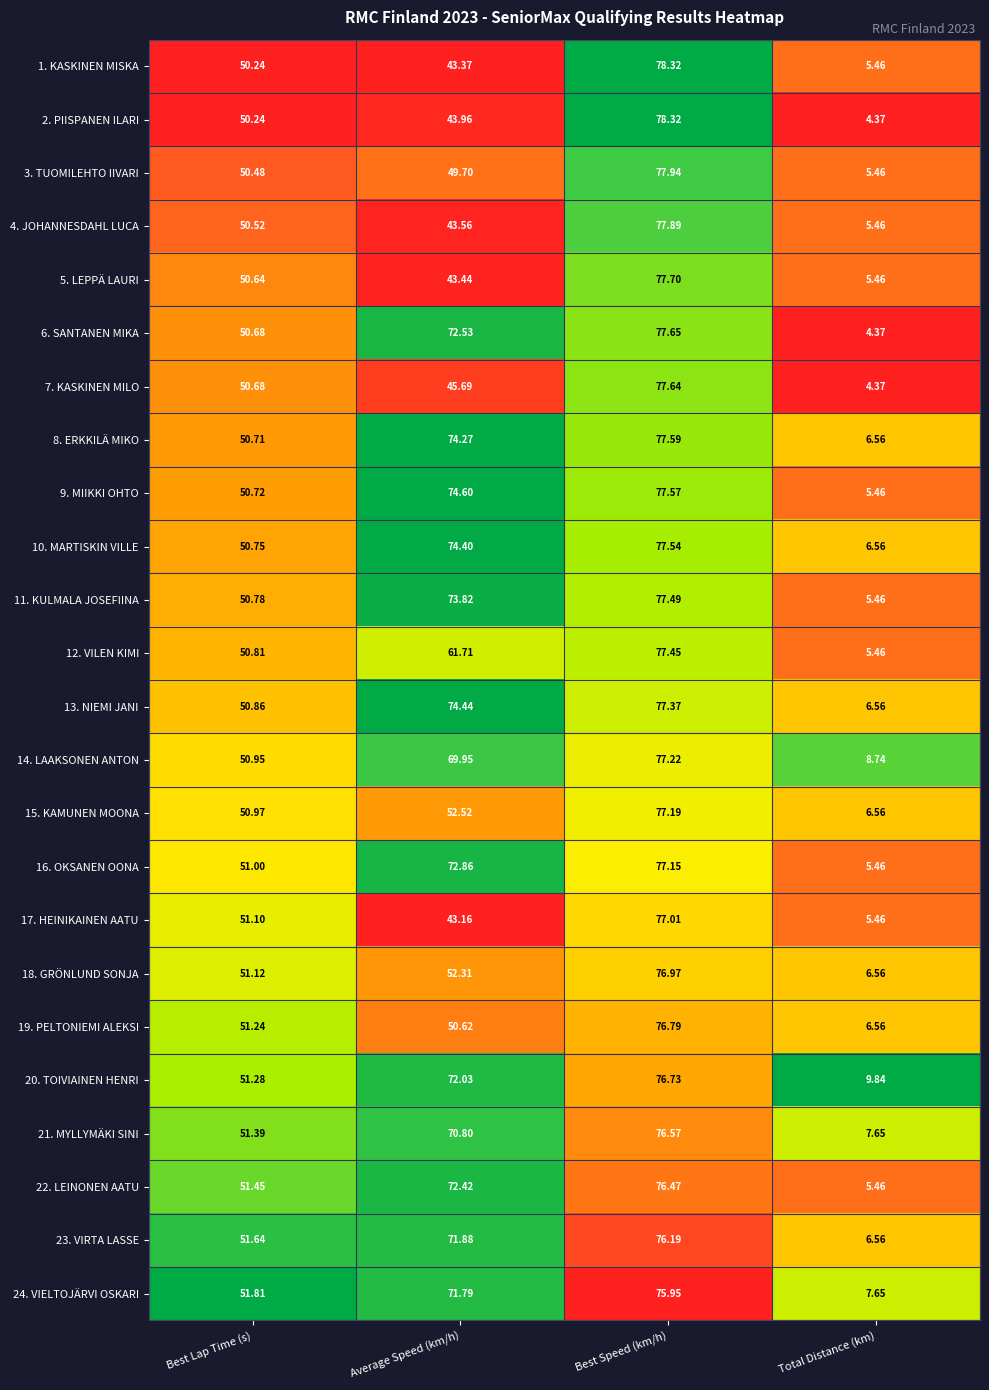

At which category does the chart reach its peak across all series?

Best Speed (km/h)